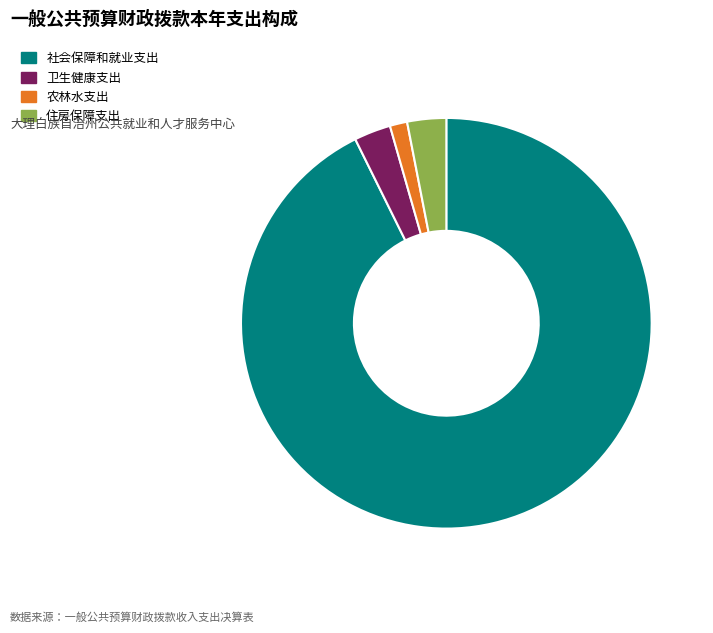

What is the smallest slice in the pie chart?

农林水支出